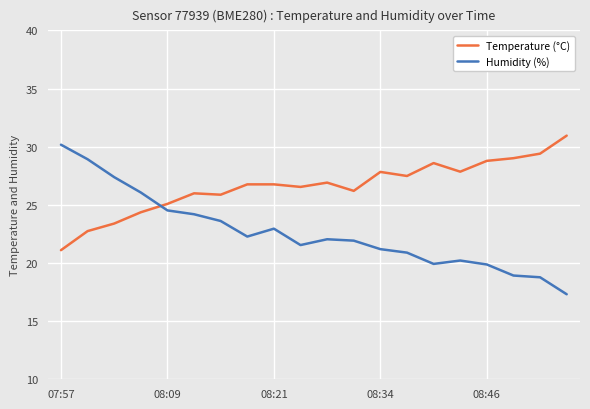

Rank the series by their average value, from highest to lowest.

Temperature (°C), Humidity (%)